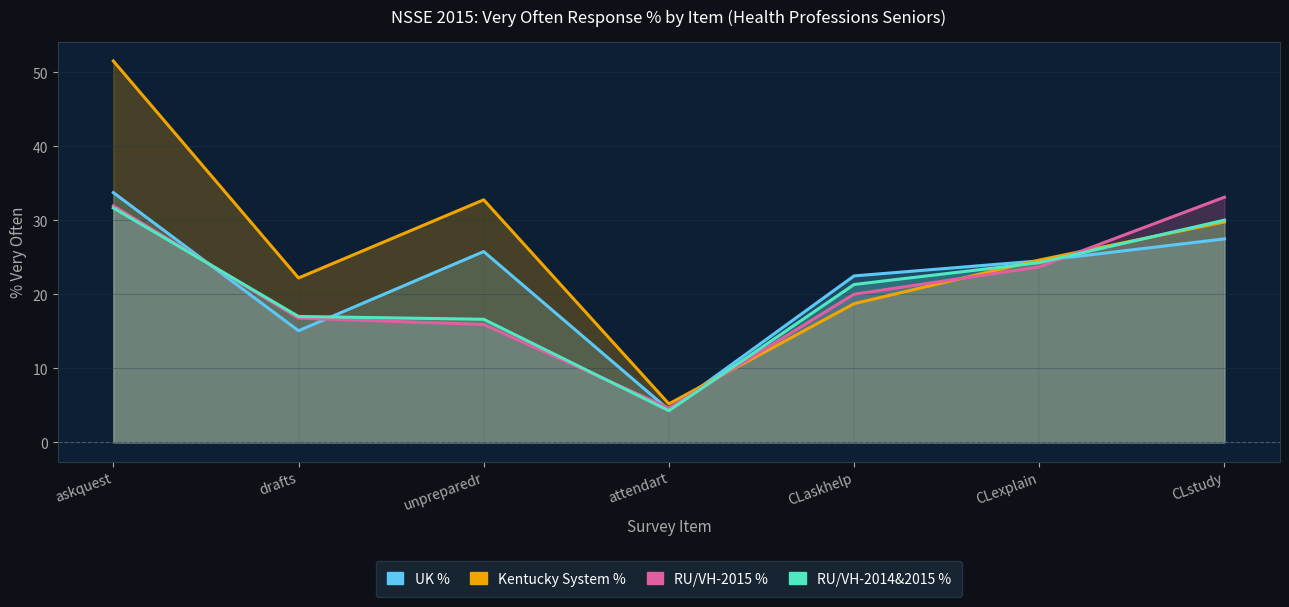

Rank the series by their maximum value, from lowest to highest.

RU/VH-2014&2015 %, RU/VH-2015 %, UK %, Kentucky System %